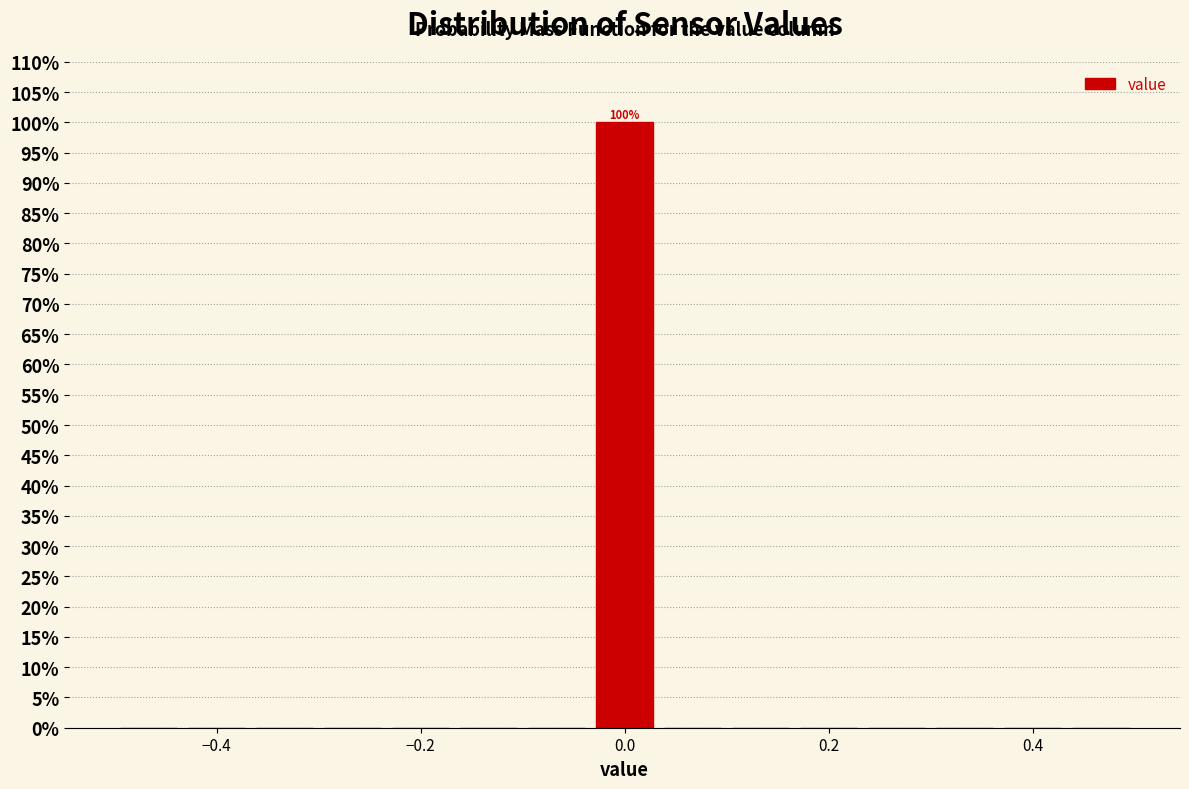

Read against the x-axis, roughly where is the centre of the tallest bar?

0.00